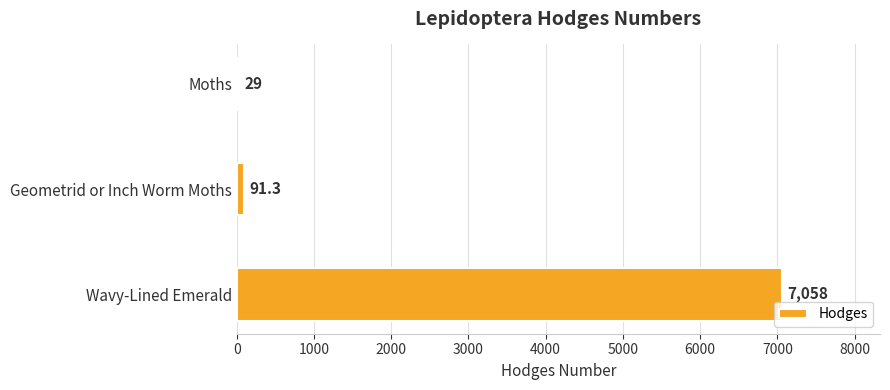

Reading bottom to top, list all the values displayed in this chart.

7058.0	91.3	29.0